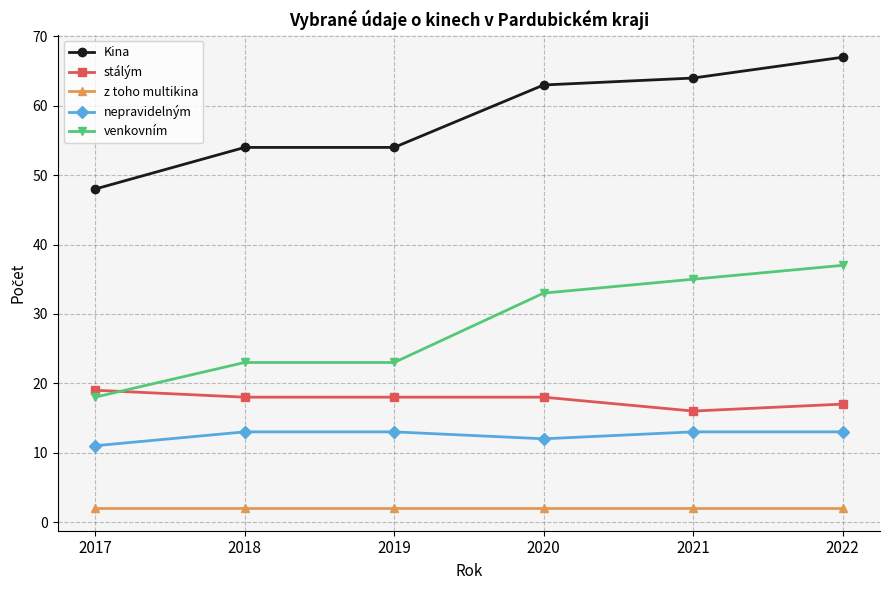

How many interior local valleys does the nepravidelným series have?

1